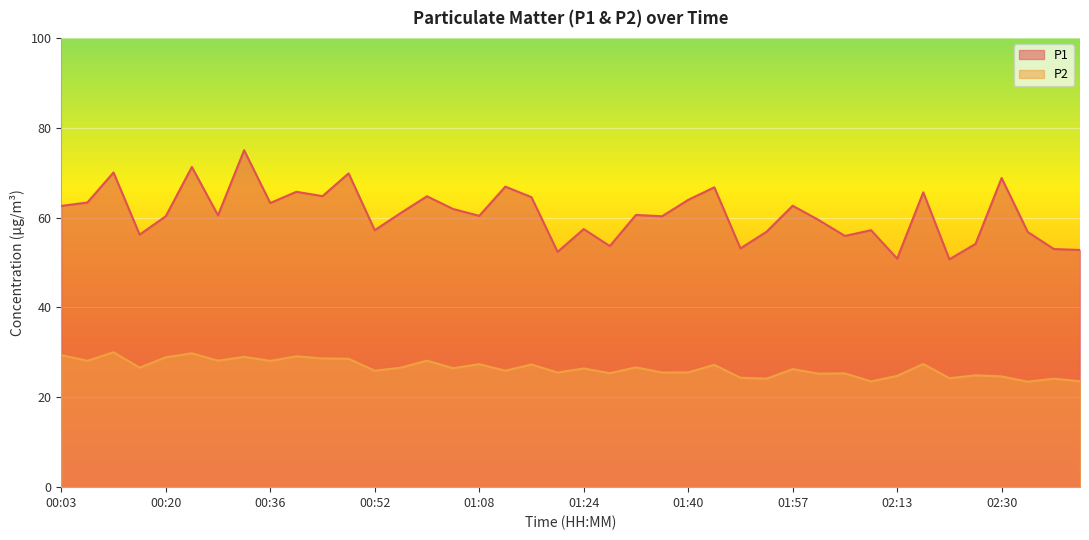

What are all the series names shown in the legend?

P1, P2